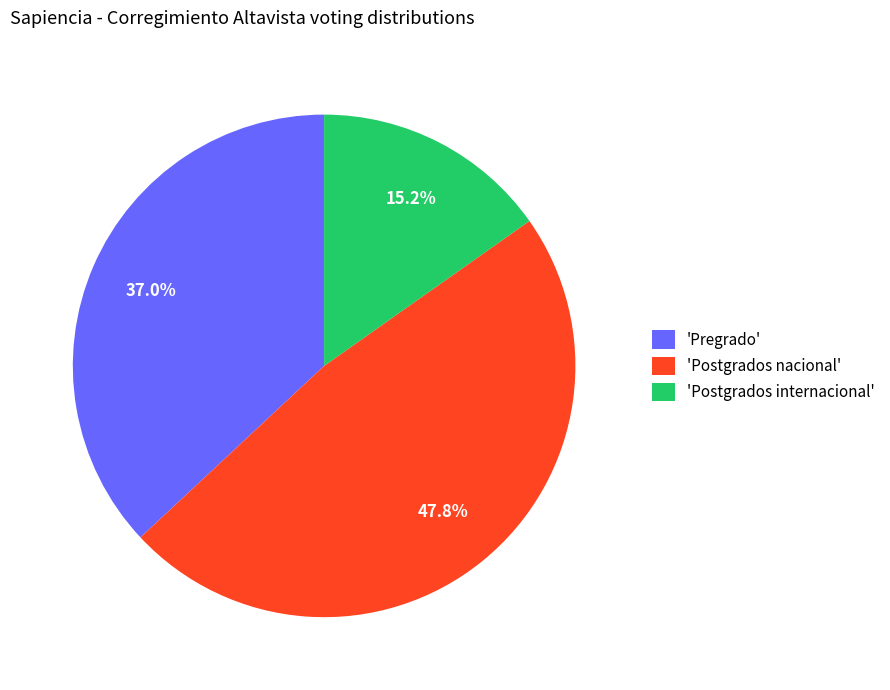

How many slices are in this pie chart?

3